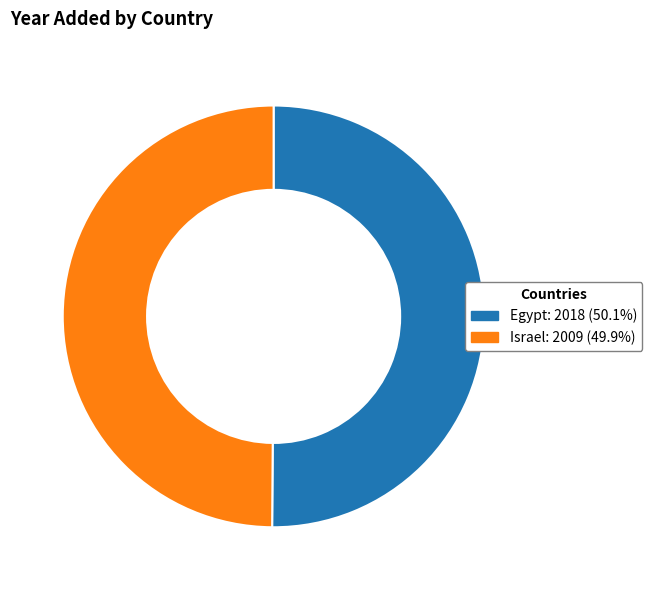

Approximately how many times larger is the value at Egypt compared to Israel?

1.0